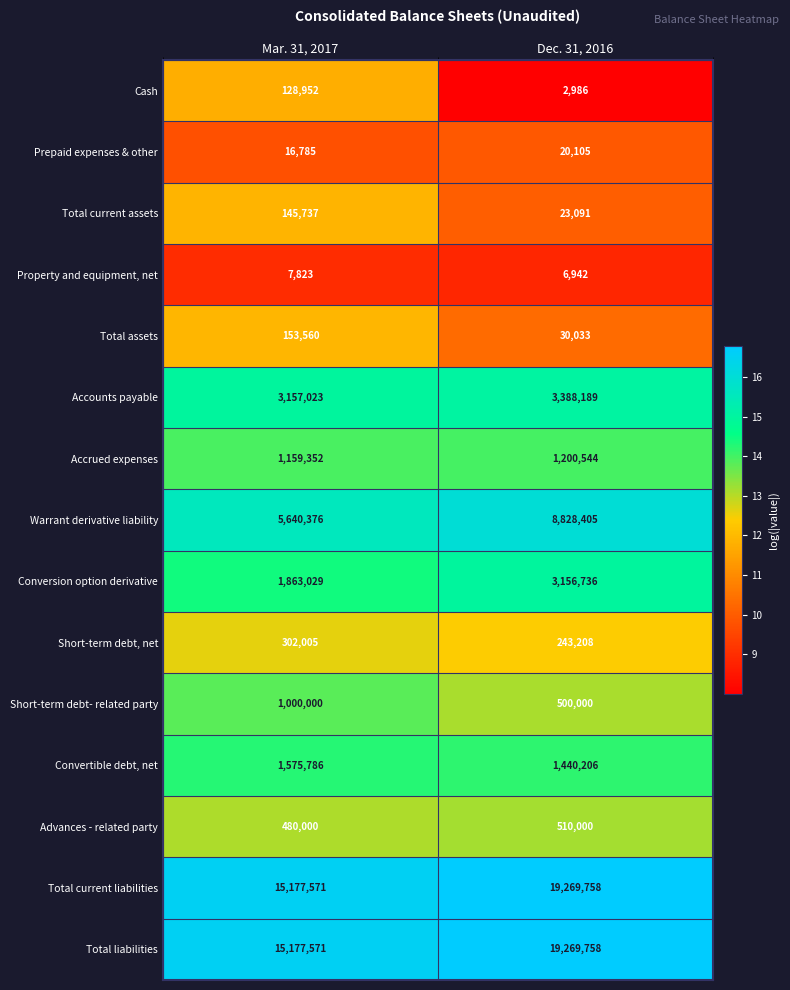

What is the sum of the Total liabilities values at Mar. 31, 2017 and Dec. 31, 2016?

34447329